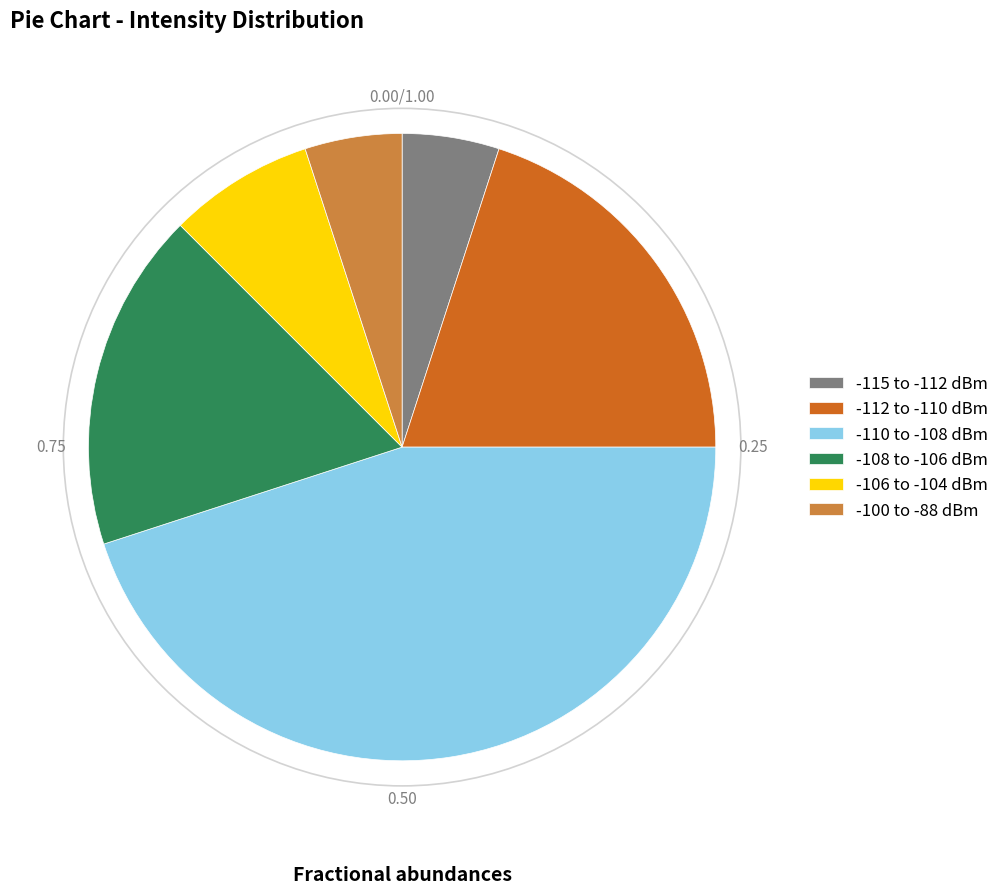

Does any single category account for the majority?

No